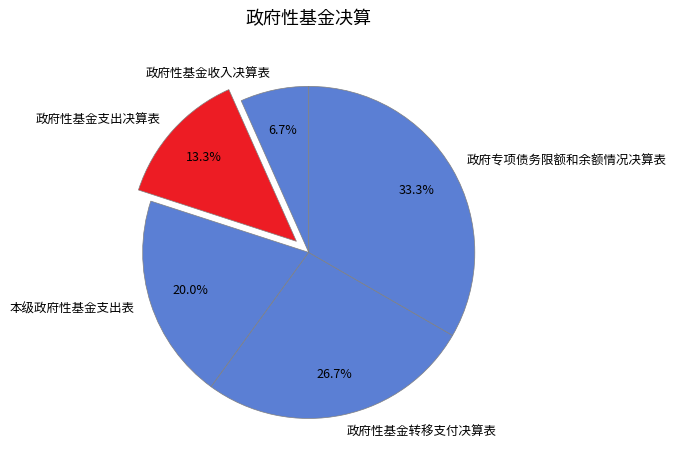

Is it true that 政府性基金支出决算表 is 21% of the pie?

False